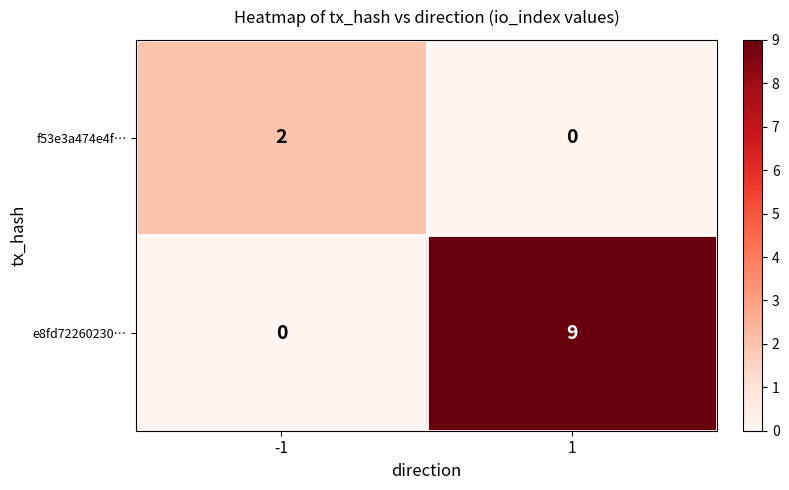

What is the sum of all e8fd72260230… values?

9